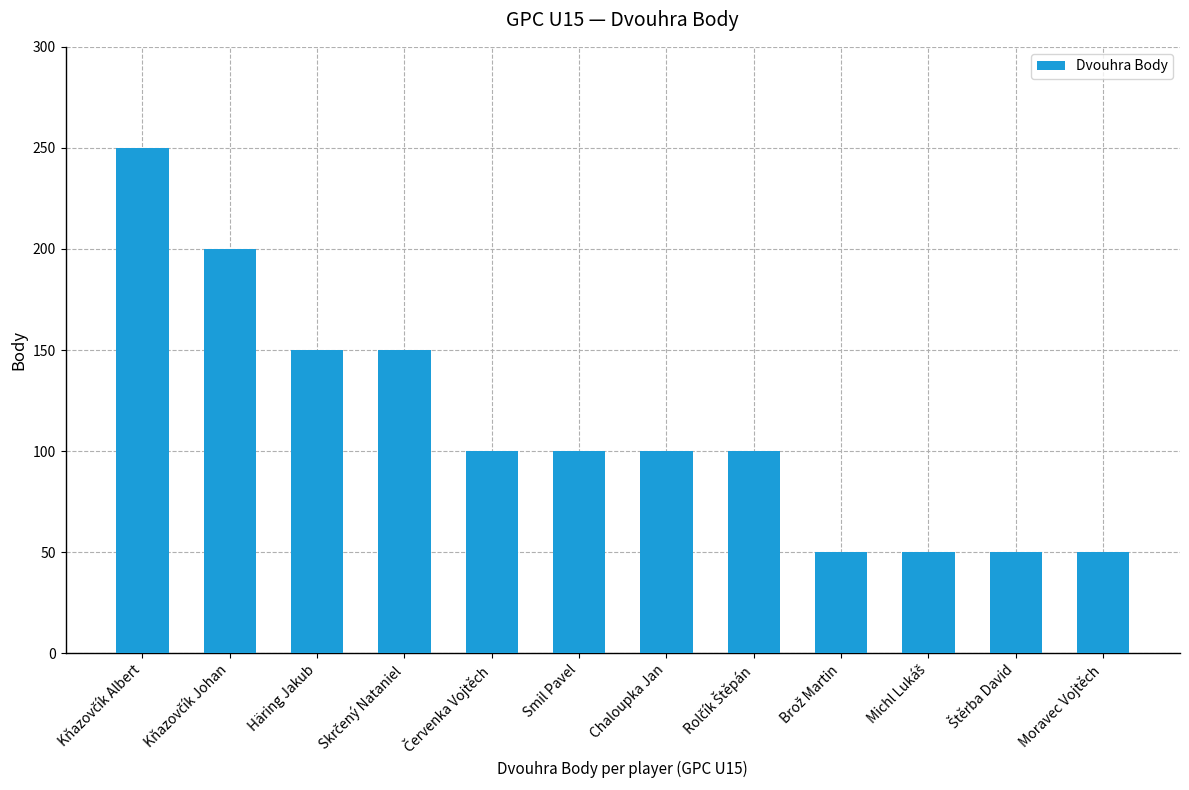

What is the sum of all values?

1350